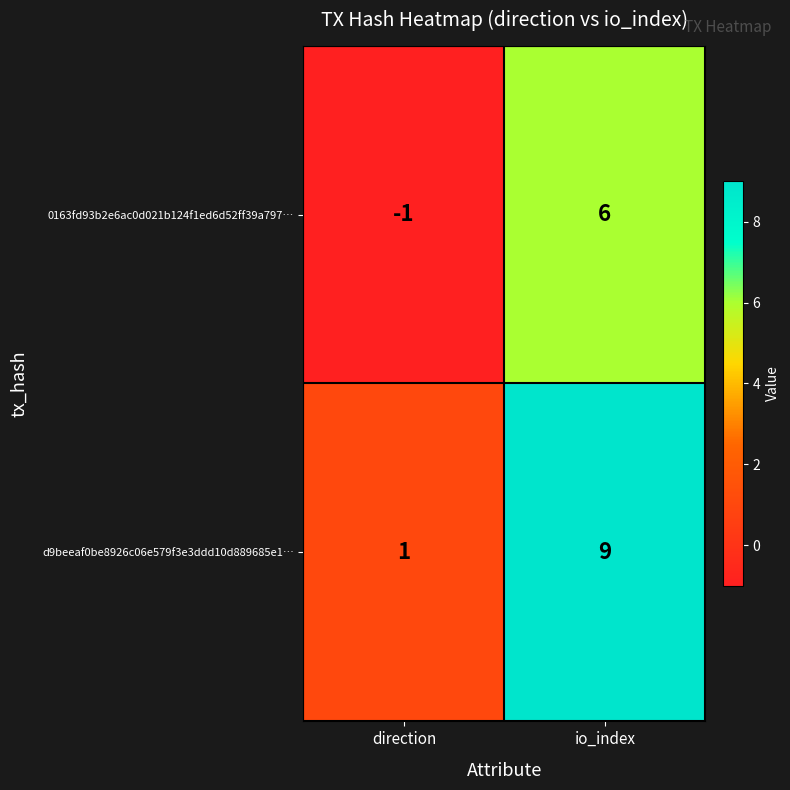

What is the sum of the d9beeaf0be8926c06e579f3e3ddd10d889685e1… values at direction and io_index?

10